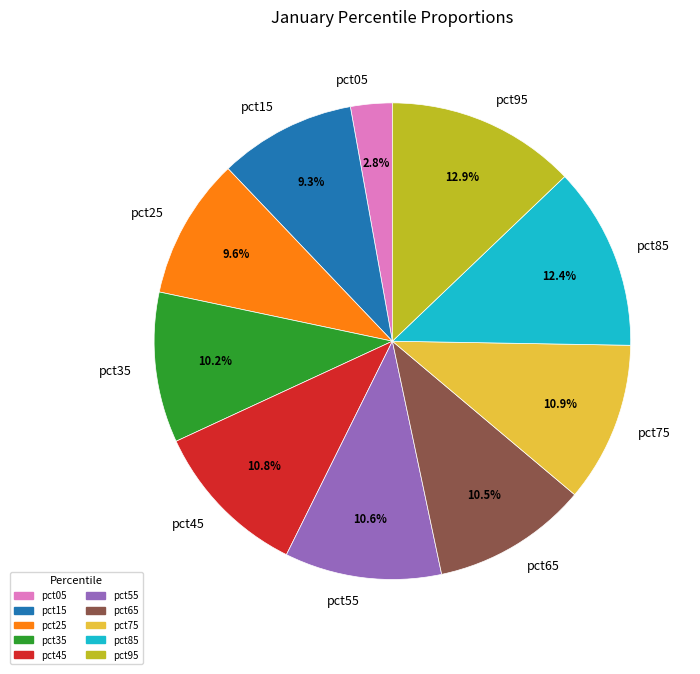

To the nearest percent, what is the difference between the largest and smallest slice percentages?

10%